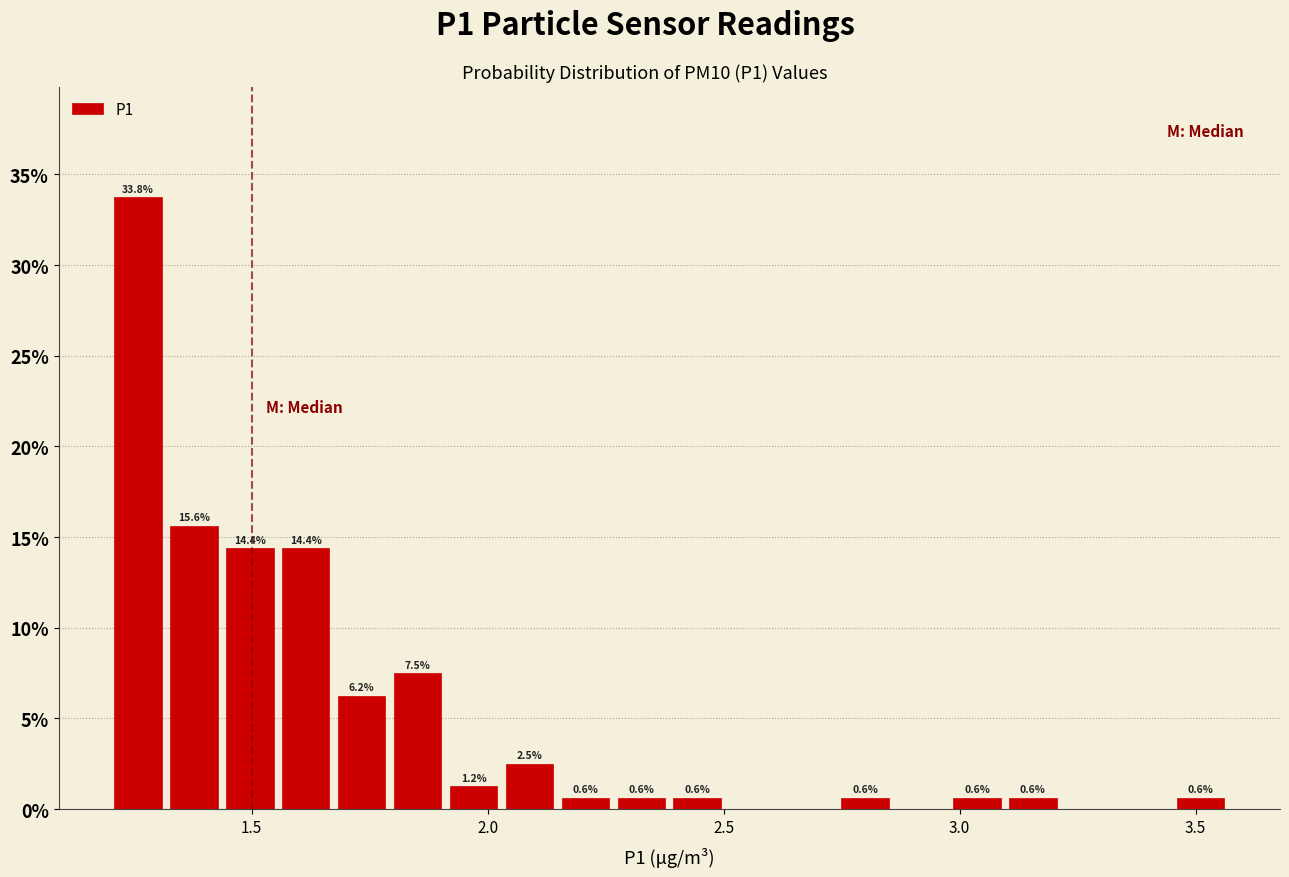

Around what value on the x-axis is the tallest bar? Give the approximate position of its centre, as read against the axis.

1.25